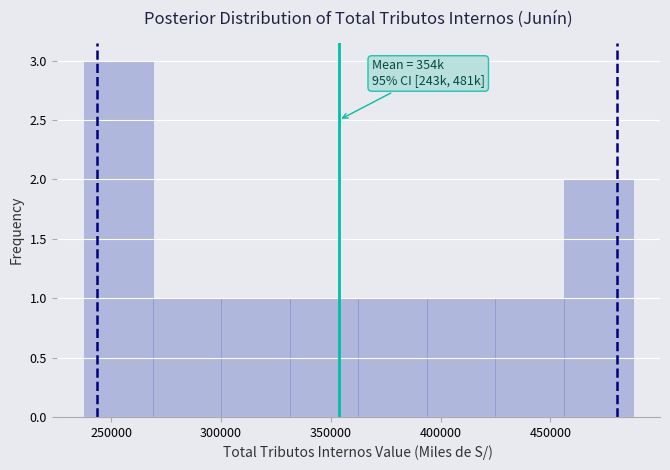

Over which range of the x-axis is the bar tallest?

240000 to 270000